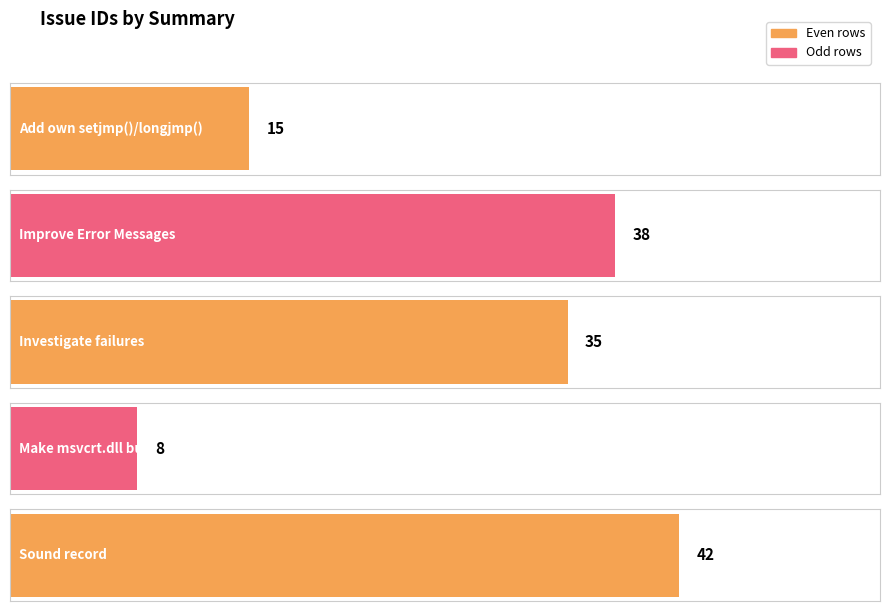

What is the change in value from Improve Error Messages to Investigate failures?

-3